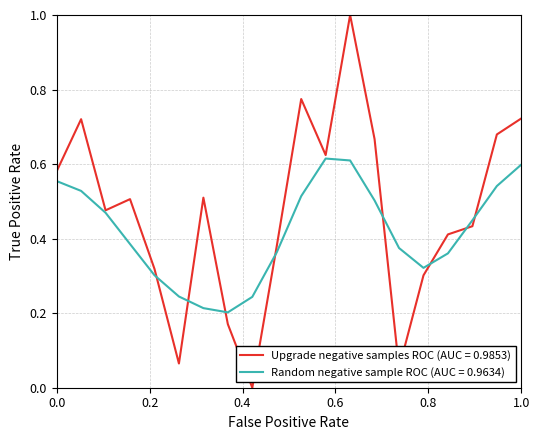

List the series in order of their peak value, lowest first.

Random negative sample ROC (AUC = 0.9634), Upgrade negative samples ROC (AUC = 0.9853)